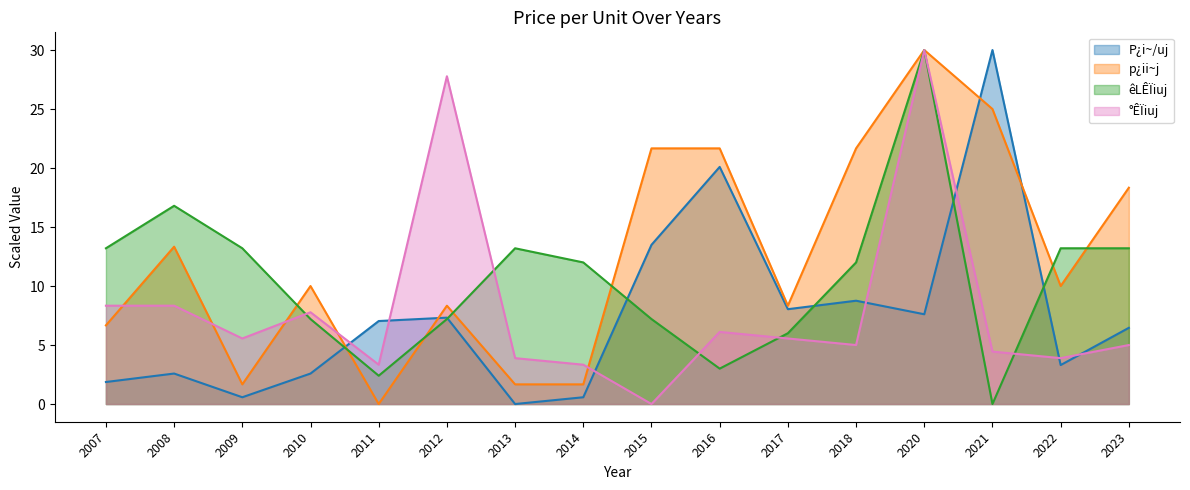

At which category is the sum across all series the highest?

2020